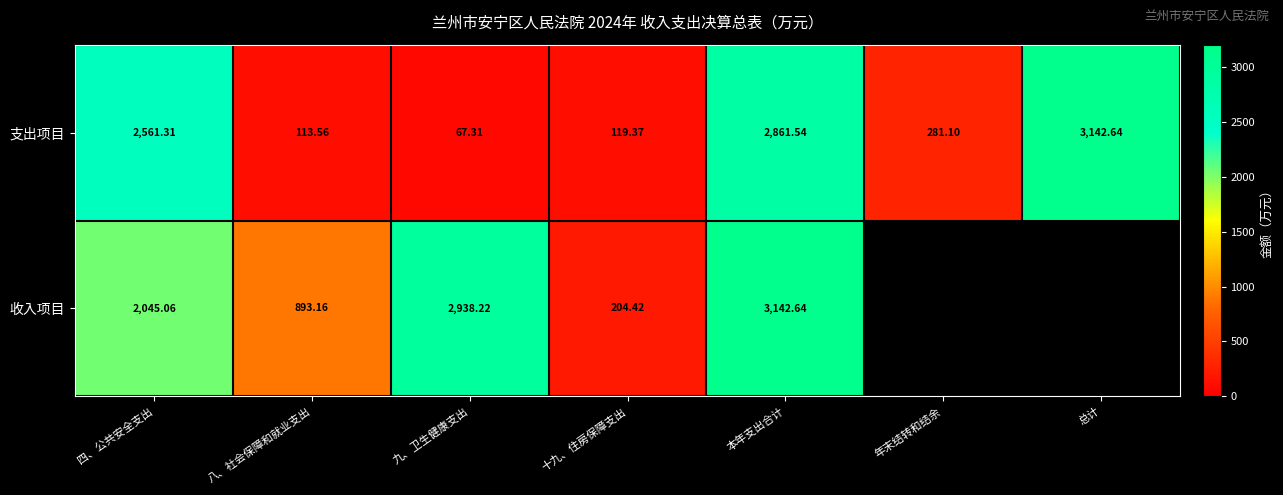

The value of 支出项目 at 十九、住房保障支出 is 119.4. True or false?

True